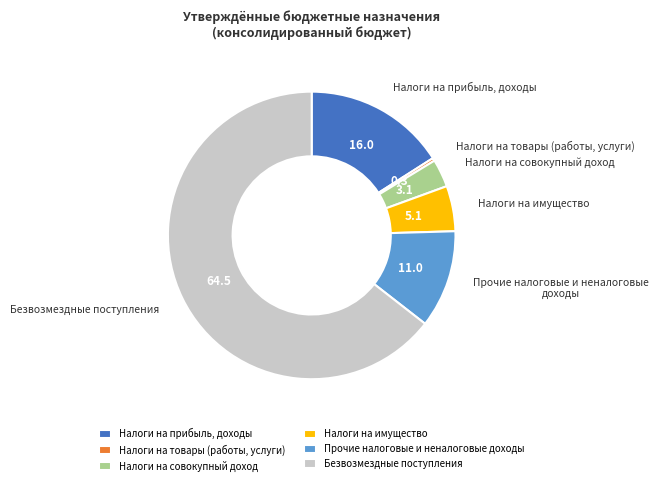

Count the number of slices in the pie.

6